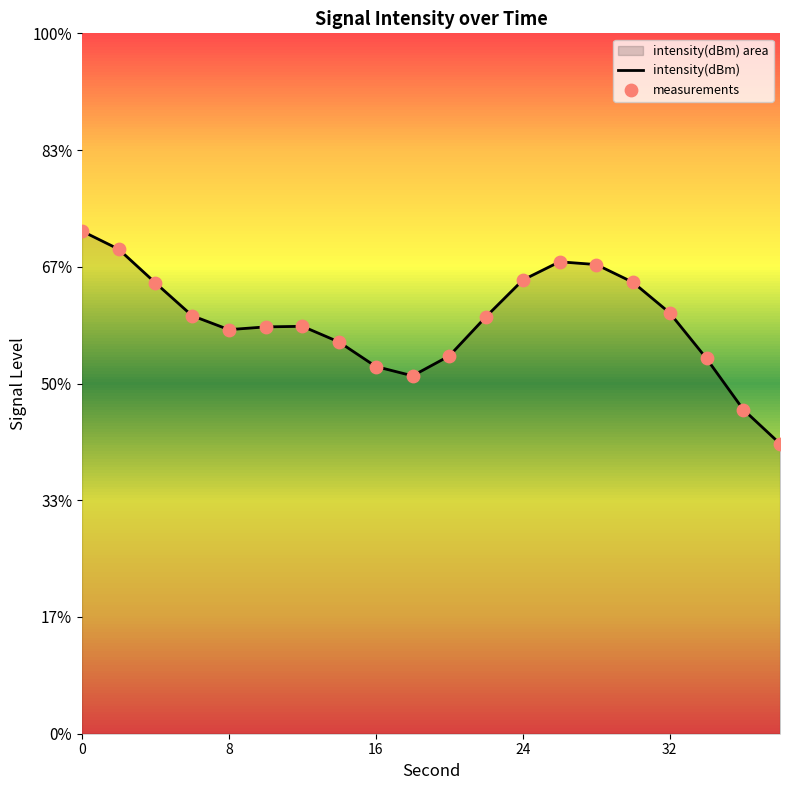

Is the value of measurements at 14 greater than the value of intensity(dBm) at 14?

No